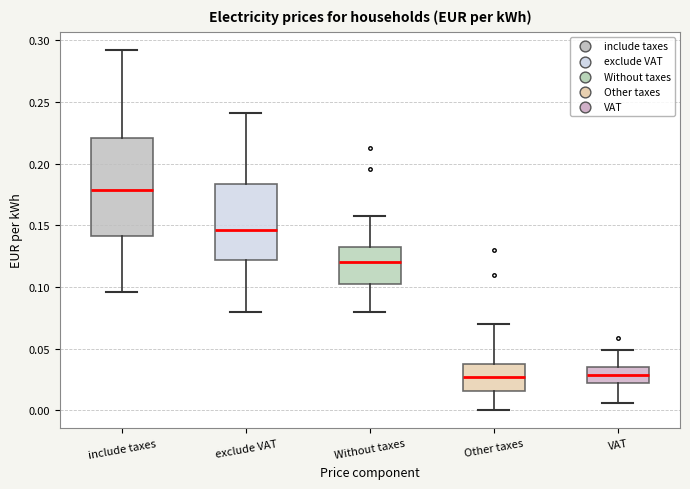

Reading left to right, transcribe this box plot: for each box, give where its median line is, the range the box spans, and where its two whiskers end, as read against the y-axis. The values are not printed on the chart, so give them approximately, as read against the axis.

include taxes: median 0.180, box 0.140 to 0.220, whiskers 0.095 to 0.290
exclude VAT: median 0.145, box 0.120 to 0.185, whiskers 0.080 to 0.240
Without taxes: median 0.120, box 0.105 to 0.130, whiskers 0.080 to 0.160
Other taxes: median 0.025, box 0.015 to 0.040, whiskers 0.000 to 0.070
VAT: median 0.030, box 0.020 to 0.035, whiskers 0.005 to 0.050